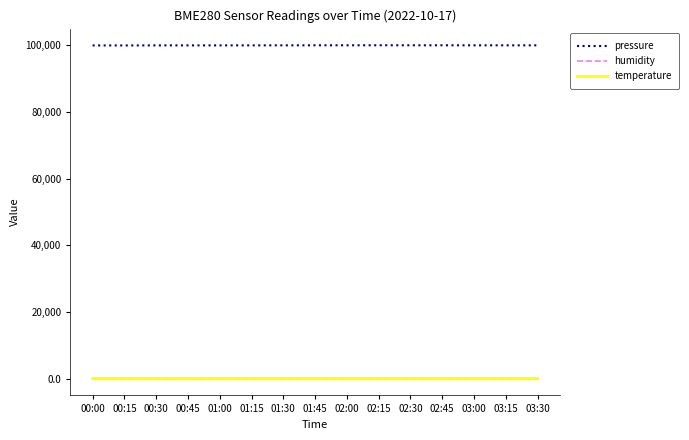

What is the minimum value for pressure?

99991.4